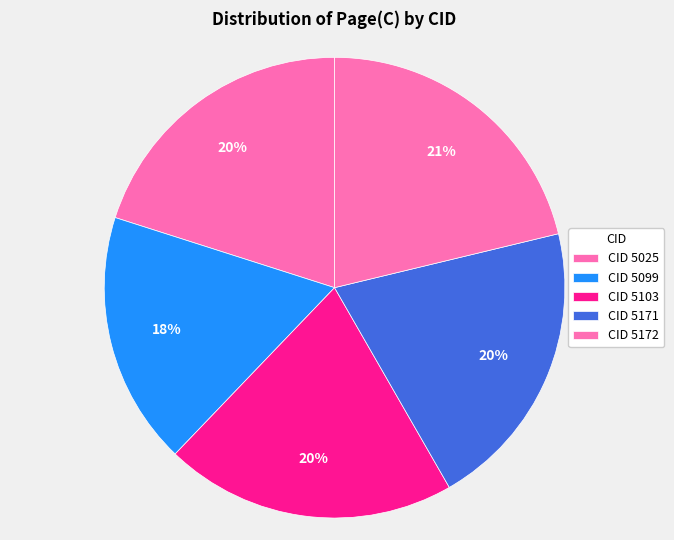

How many segments does this pie chart have?

5